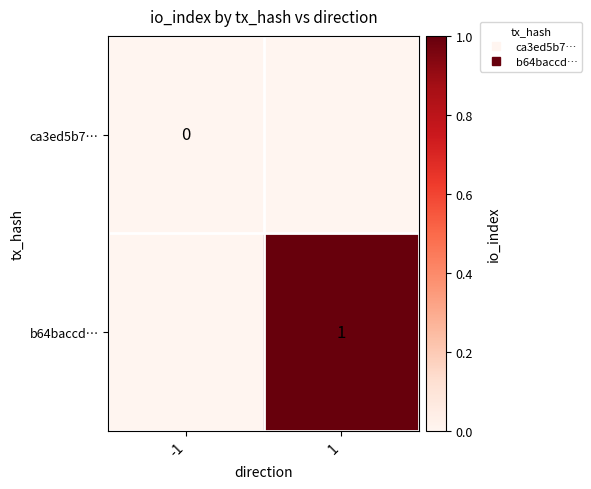

Which series changed the most between -1 and 1?

b64baccd…